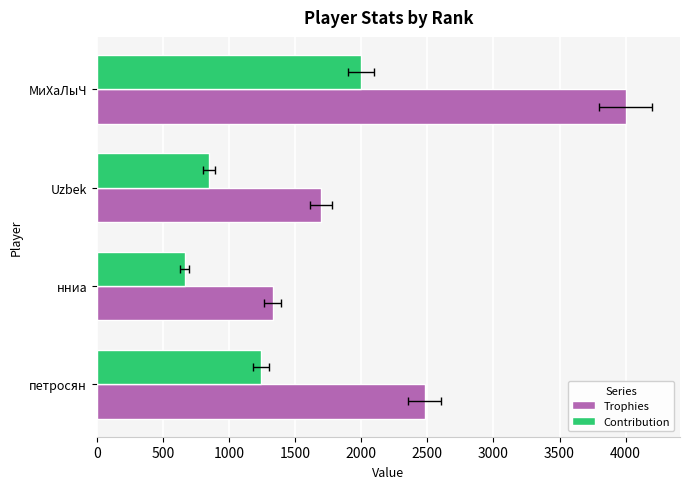

True or false: Contribution has a value of 1029 at МиХаЛыЧ.

False